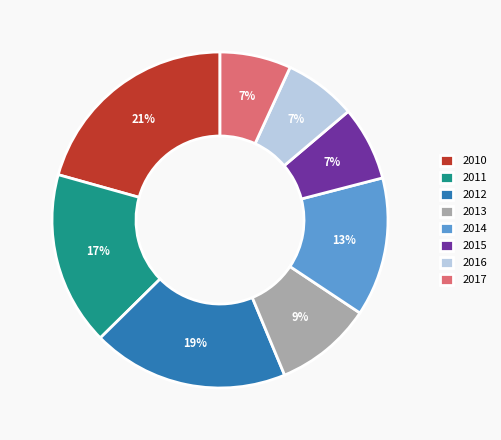

To the nearest percent, what is the combined percentage of 2012 and 2010?

40%